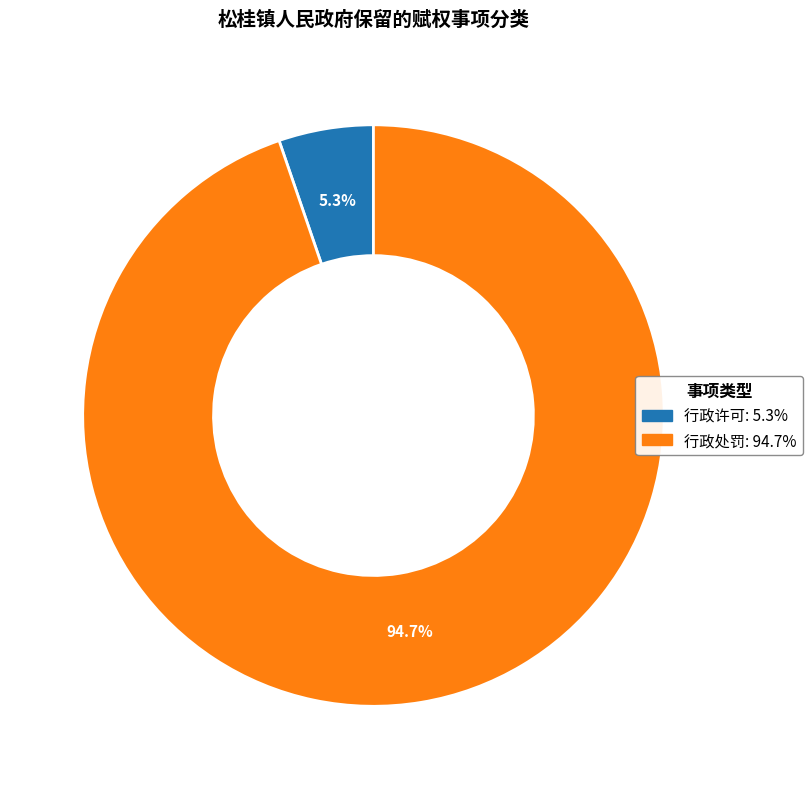

Which category accounts for the majority?

行政处罚